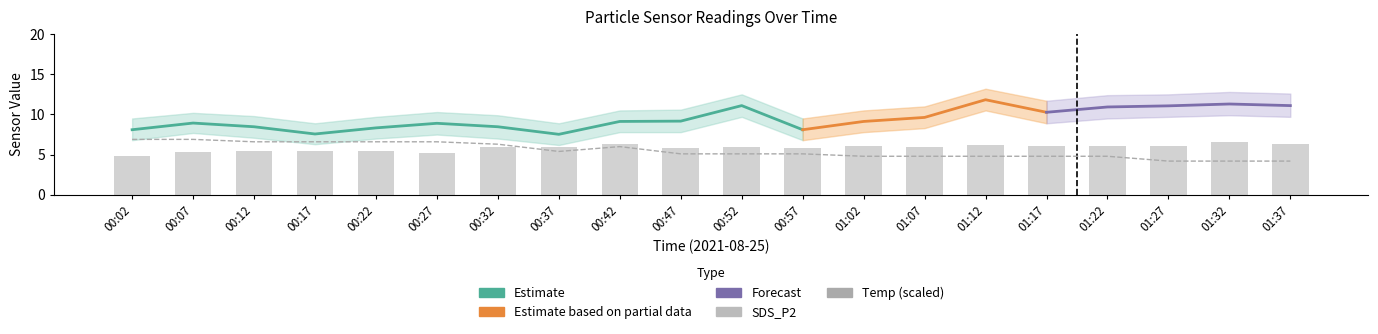

How many data points in SDS_P2 are less than 5?

1